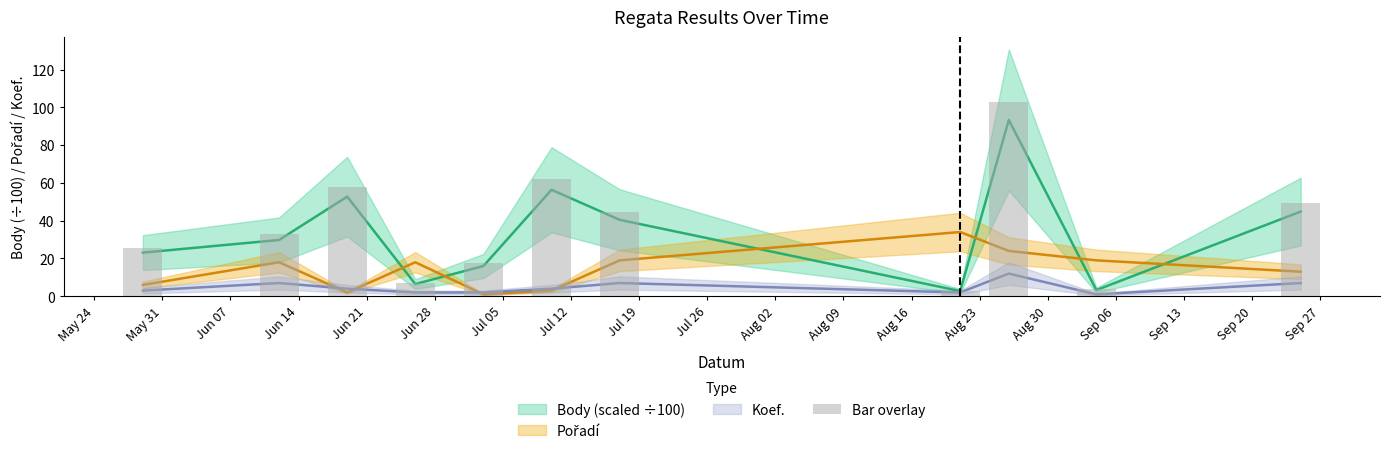

How many categories are shown in the chart?

11